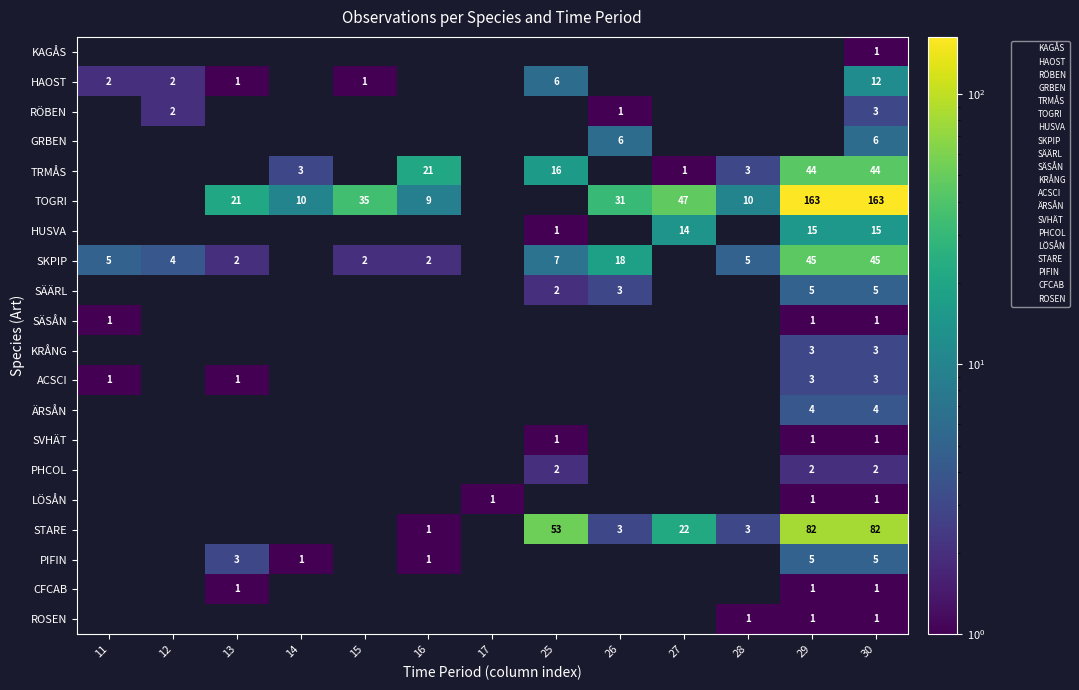

How many positive values does the SÄÄRL series have?

4